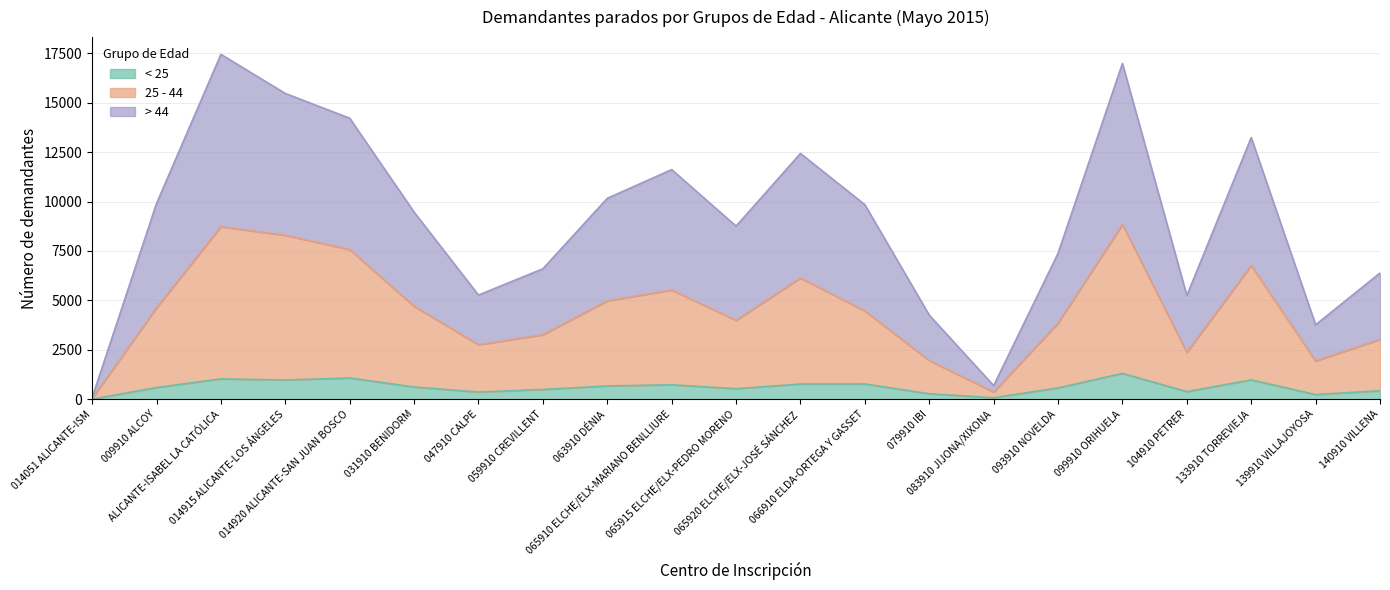

Is it true that > 44 equals 33 at 014051 ALICANTE-ISM?

False